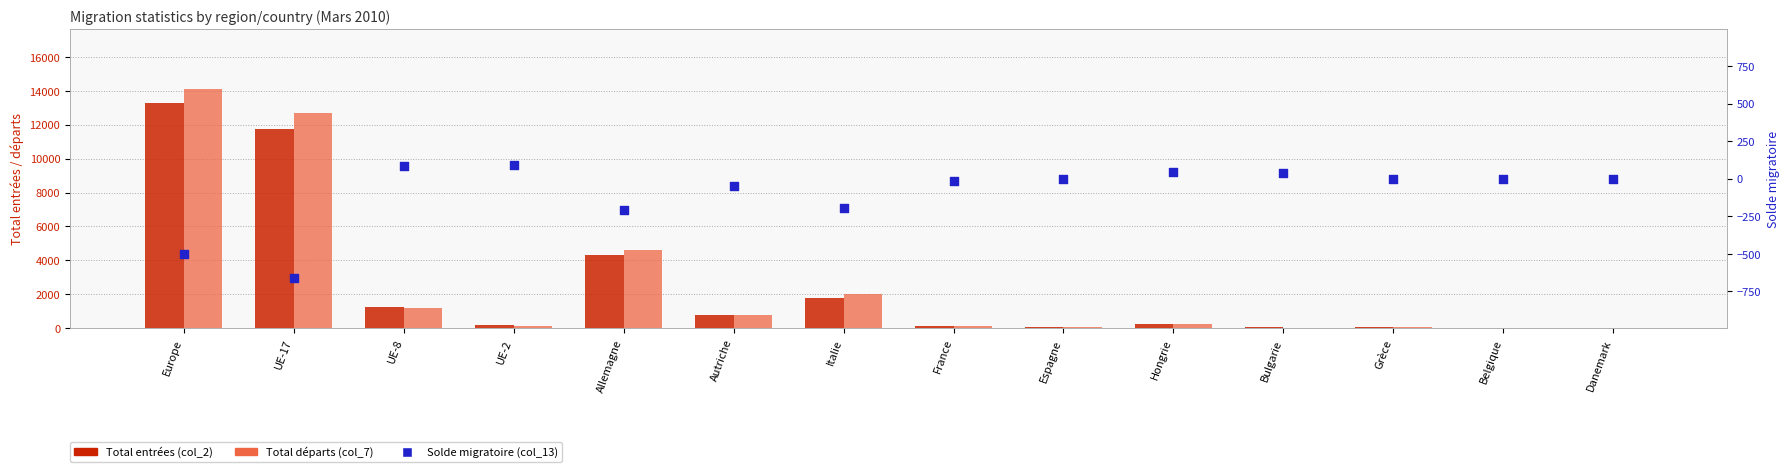

At how many categories does at least one series exceed 3810?

3